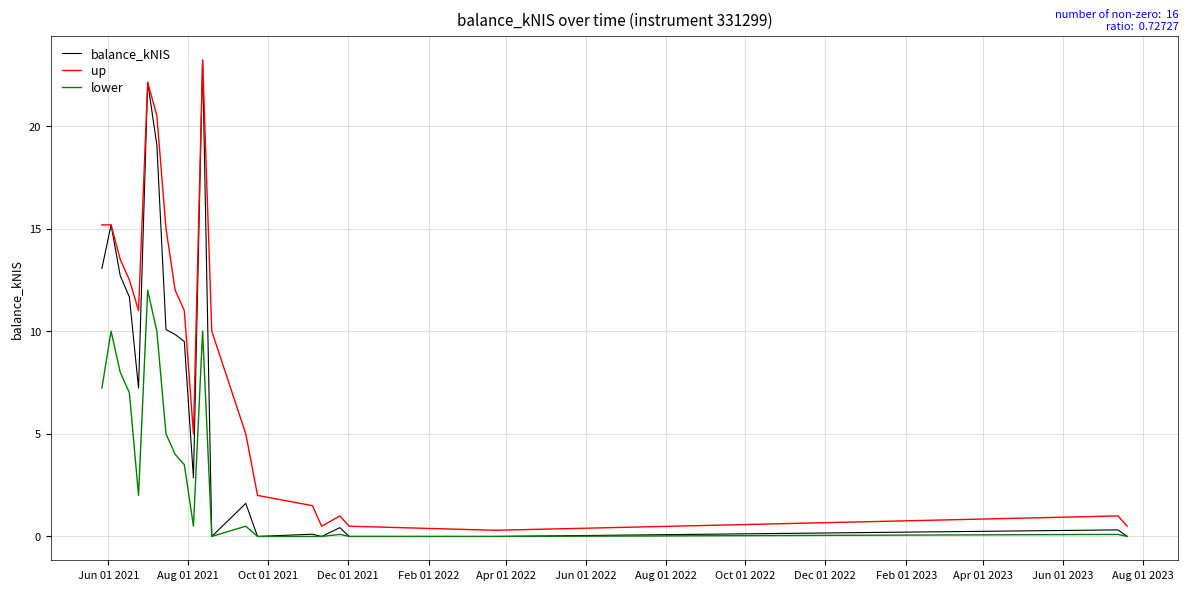

Which series has the largest total across all categories?

up